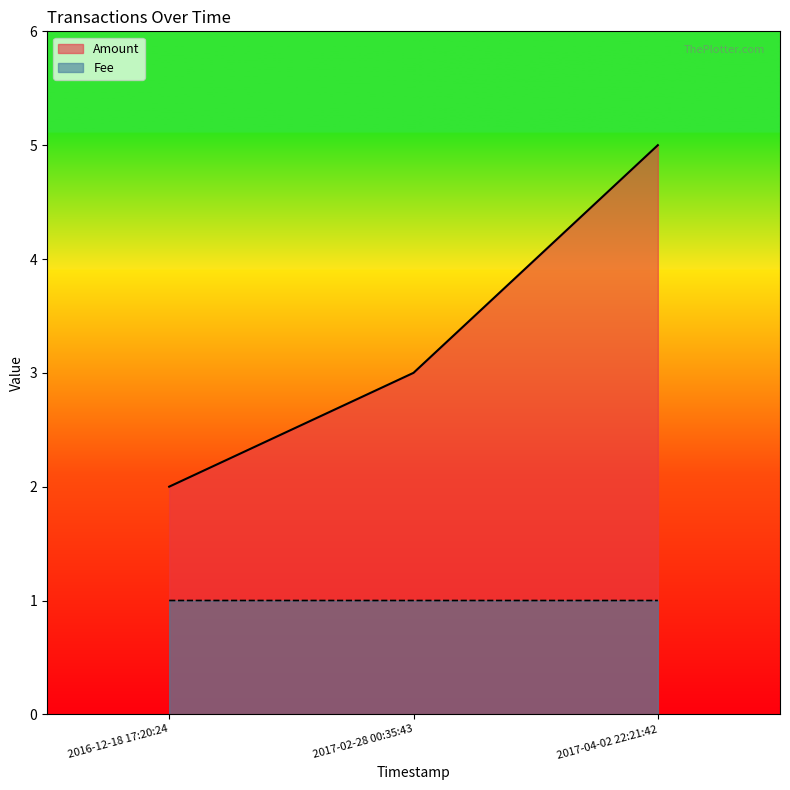

Which has a higher value, 2017-04-02 22:21:42 or 2016-12-18 17:20:24?

2017-04-02 22:21:42